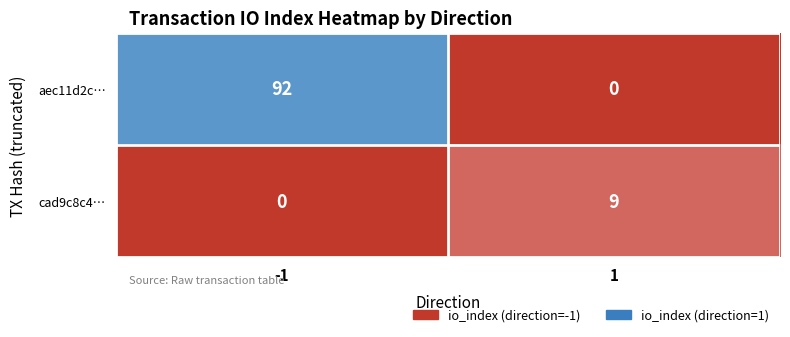

The value of aec11d2c… at 1 is -62. True or false?

False